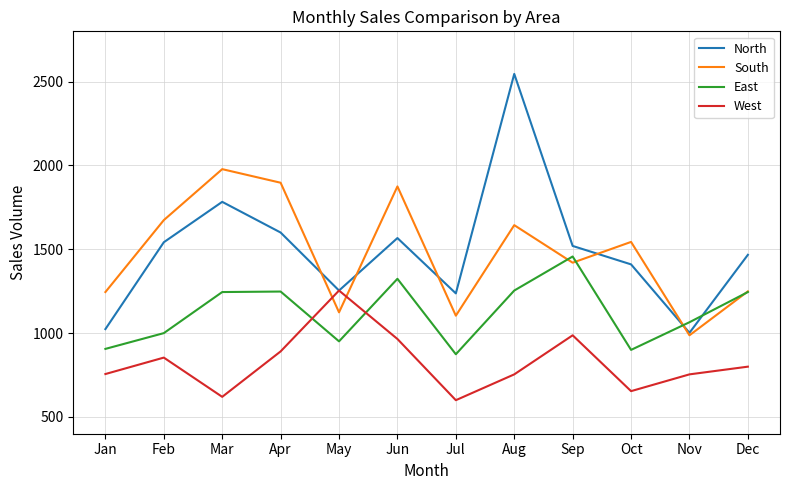

Rank the series by their maximum value, from lowest to highest.

West, East, South, North